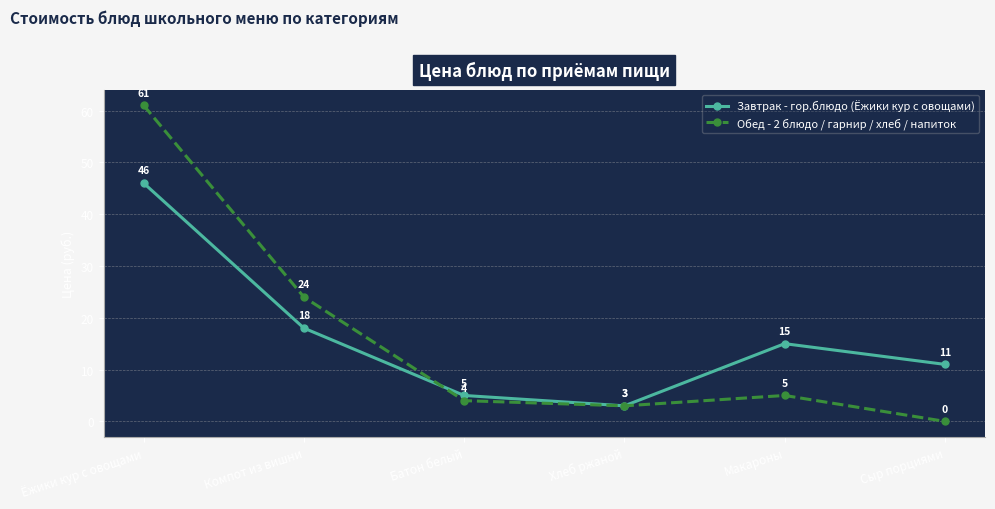

Where does the Завтрак - гор.блюдо (Ёжики кур с овощами) series first go above 15?

Ёжики кур с овощами